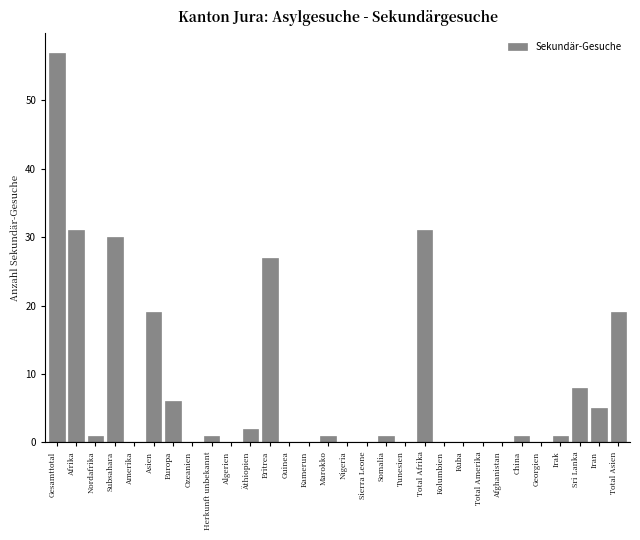

Reading right to left, what are all the values shown in this chart?

Total Asien=19	Iran=5	Sri Lanka=8	Irak=1	Georgien=0	China=1	Afghanistan=0	Total Amerika=0	Kuba=0	Kolumbien=0	Total Afrika=31	Tunesien=0	Somalia=1	Sierra Leone=0	Nigeria=0	Marokko=1	Kamerun=0	Guinea=0	Eritrea=27	Äthiopien=2	Algerien=0	Herkunft unbekannt=1	Ozeanien=0	Europa=6	Asien=19	Amerika=0	Subsahara=30	Nordafrika=1	Afrika=31	Gesamttotal=57